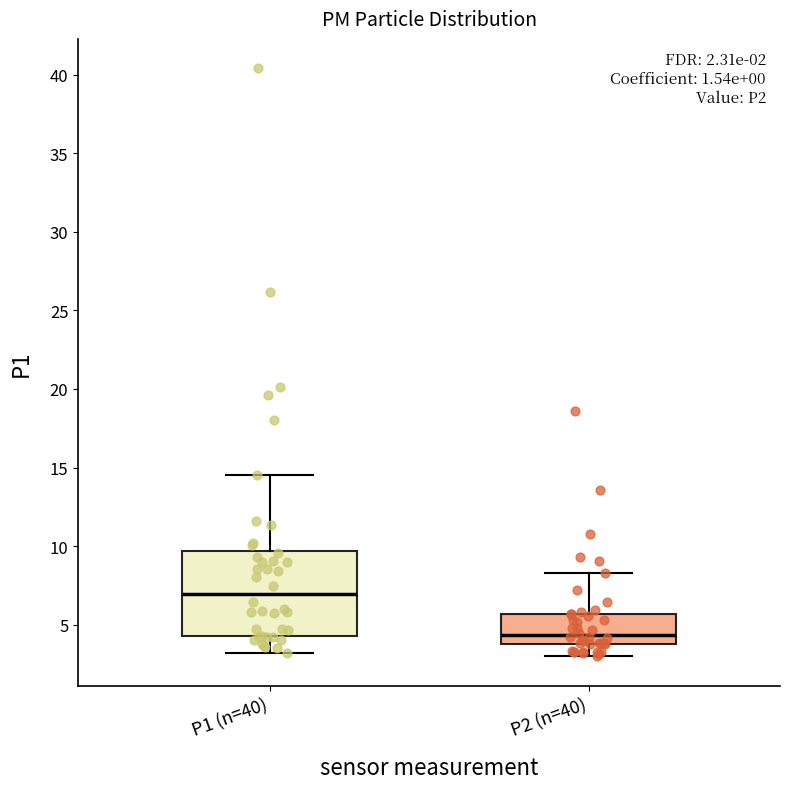

Which box's median line is the lowest?

P2 (n=40)